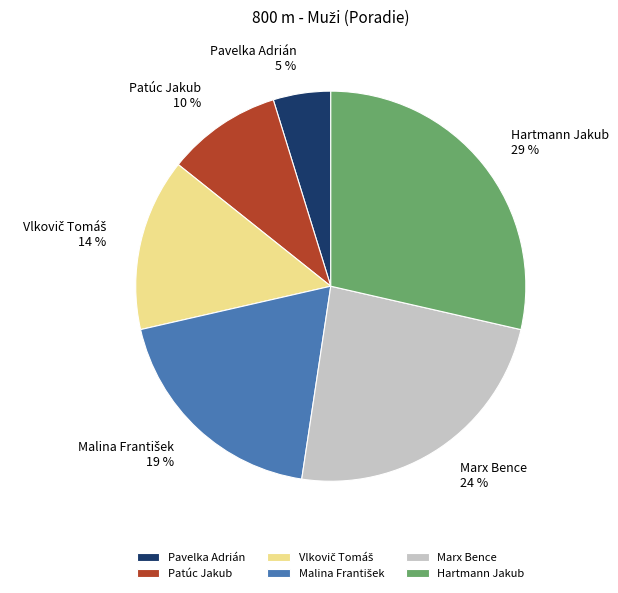

What is the ratio of the value at Marx Bence to the value at Hartmann Jakub?

0.8